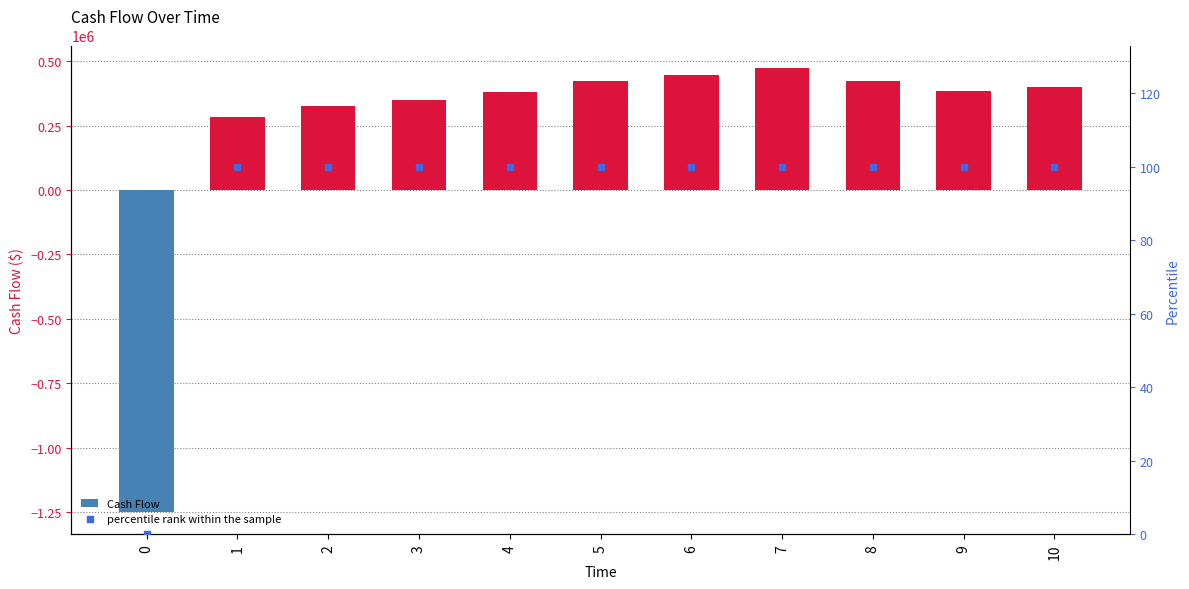

At which category is the sum across all series the highest?

7